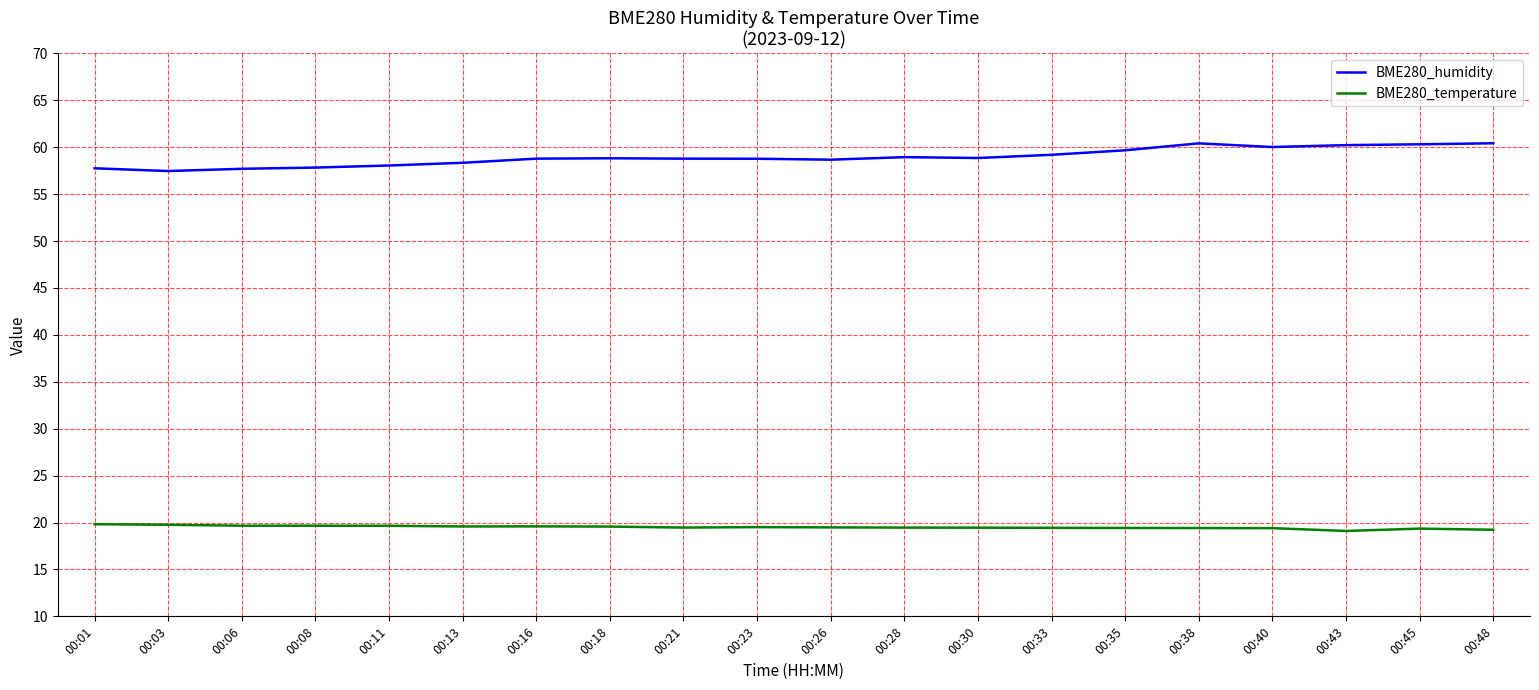

How many lines are shown in the chart?

2